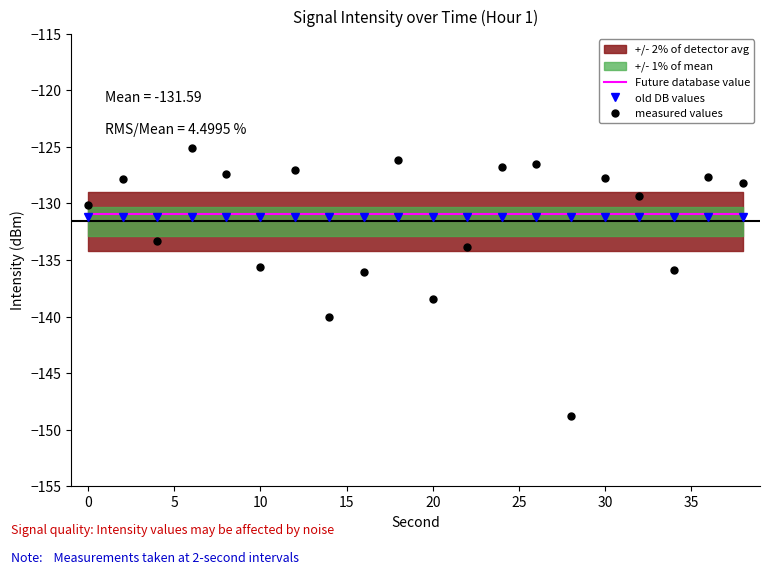

The old DB values series shows -131.2 at 30. True or false?

True